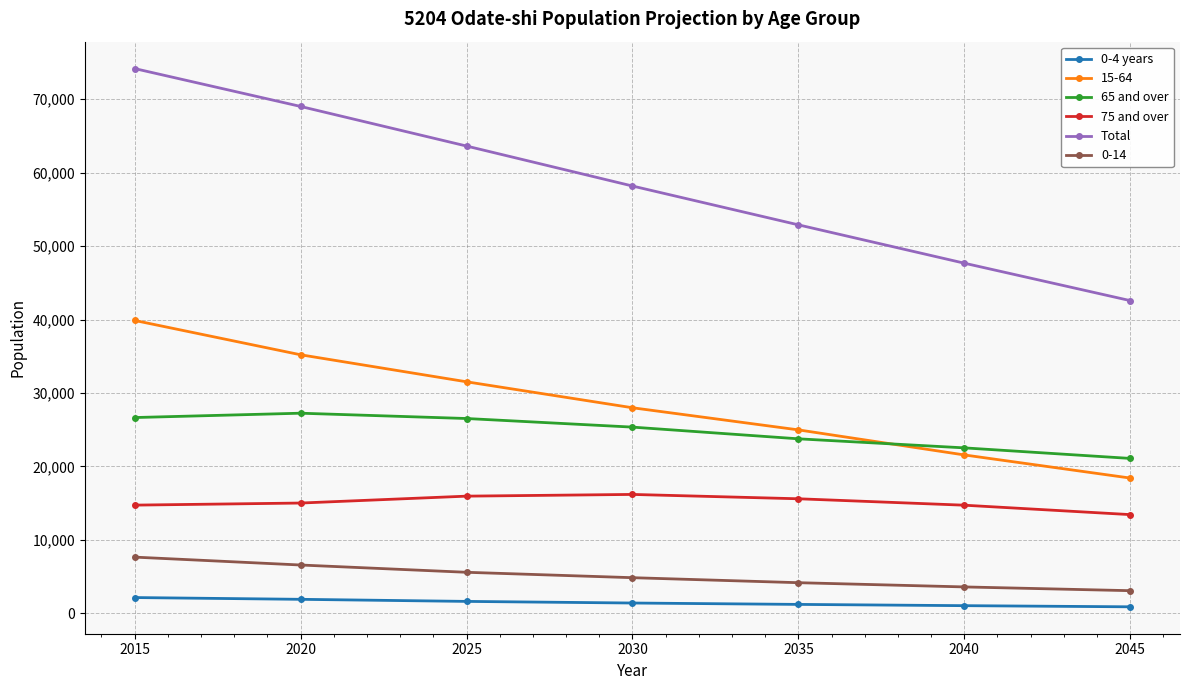

Rank the series by their maximum value, from highest to lowest.

Total, 15-64, 65 and over, 75 and over, 0-14, 0-4 years